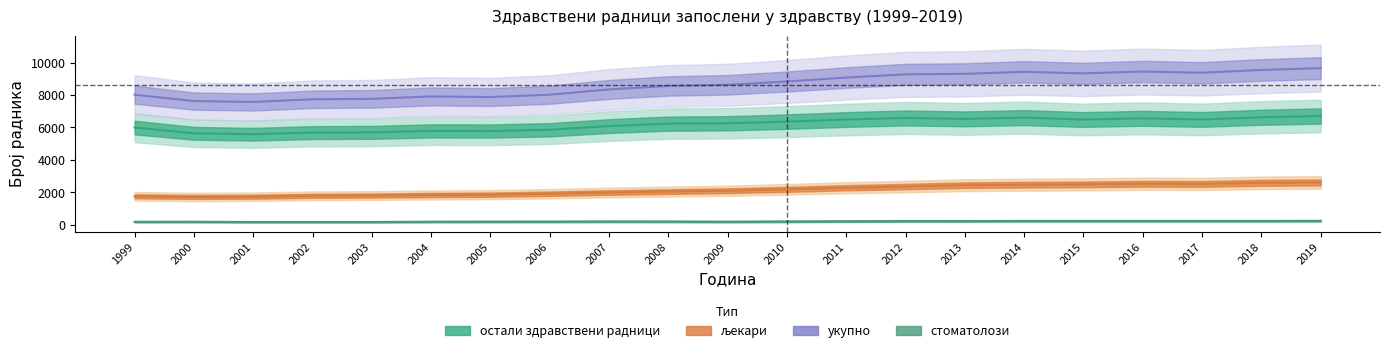

Reading left to right, extract all data points from this chart.

укупно: 1999=8021	2000=7630	2001=7574	2002=7740	2003=7767	2004=7915	2005=7877	2006=8023	2007=8347	2008=8562	2009=8633	2010=8836	2011=9080	2012=9277	2013=9310	2014=9432	2015=9338	2016=9450	2017=9376	2018=9546	2019=9661
љекари: 1999=1754	2000=1716	2001=1731	2002=1786	2003=1802	2004=1838	2005=1857	2006=1917	2007=1988	2008=2048	2009=2101	2010=2185	2011=2286	2012=2355	2013=2443	2014=2471	2015=2491	2016=2530	2017=2520	2018=2588	2019=2610
остали здравствени радници: 1999=5995	2000=5641	2001=5584	2002=5686	2003=5699	2004=5789	2005=5782	2006=5860	2007=6086	2008=6238	2009=6259	2010=6362	2011=6491	2012=6588	2013=6531	2014=6609	2015=6492	2016=6566	2017=6496	2018=6630	2019=6709
стоматолози: 1999=184	2000=186	2001=170	2002=172	2003=171	2004=188	2005=193	2006=195	2007=201	2008=199	2009=189	2010=202	2011=215	2012=227	2013=226	2014=236	2015=234	2016=235	2017=236	2018=234	2019=240